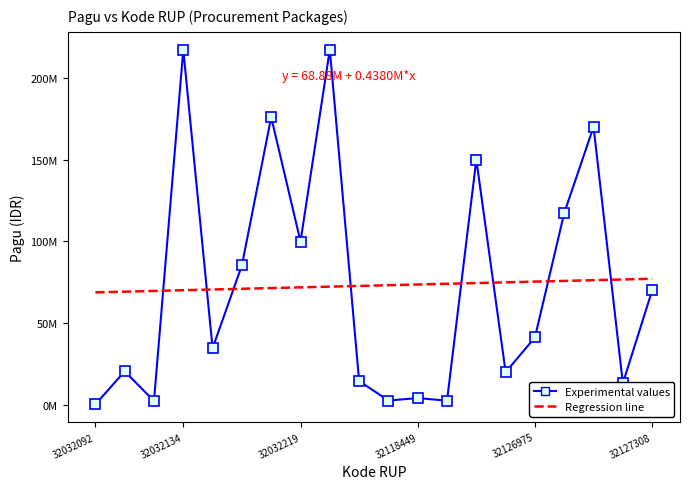

Which series has the largest range (max minus min)?

Experimental values